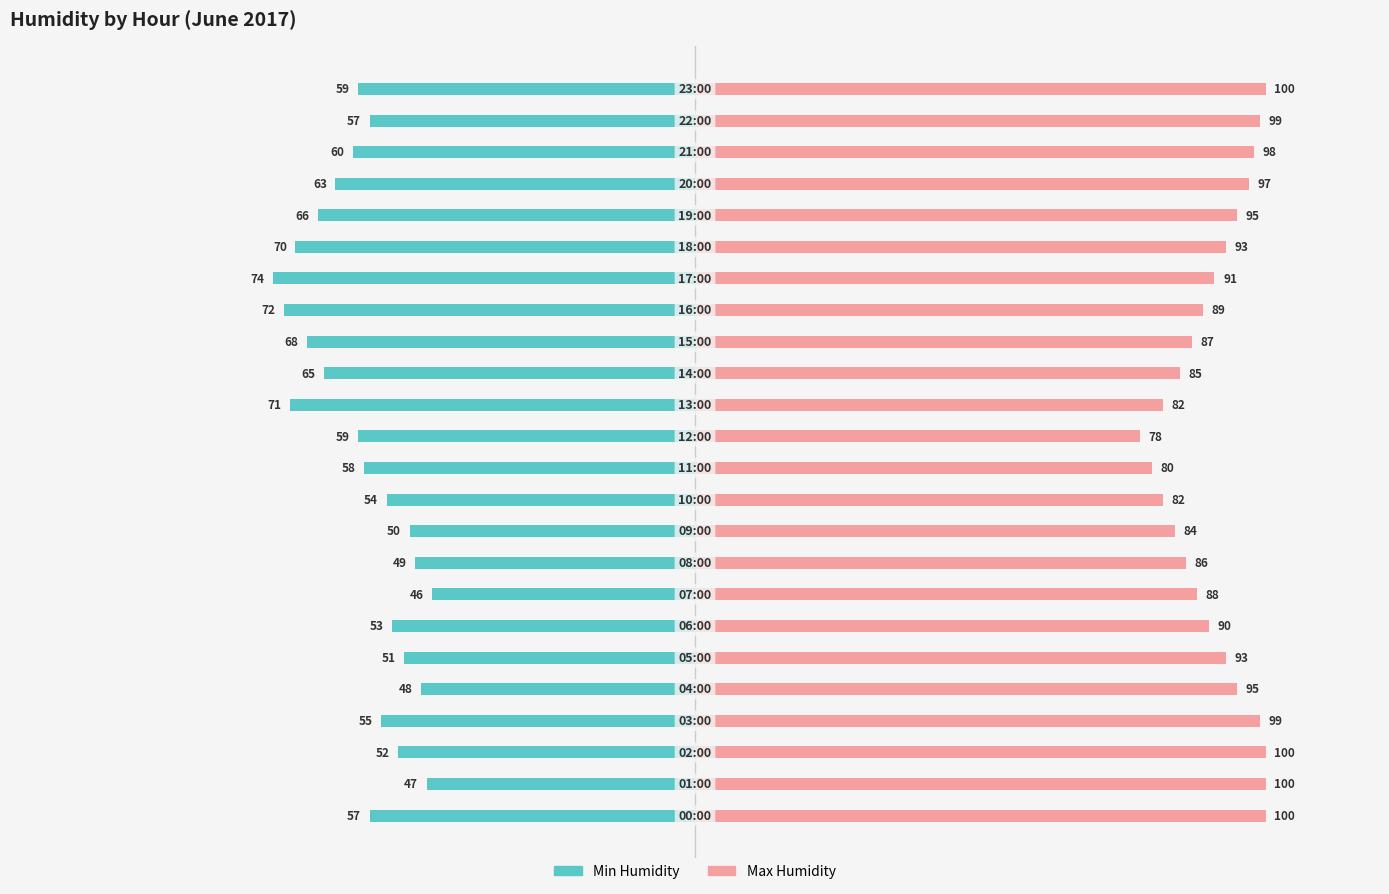

The value of Min Humidity at 21 is -85. True or false?

False